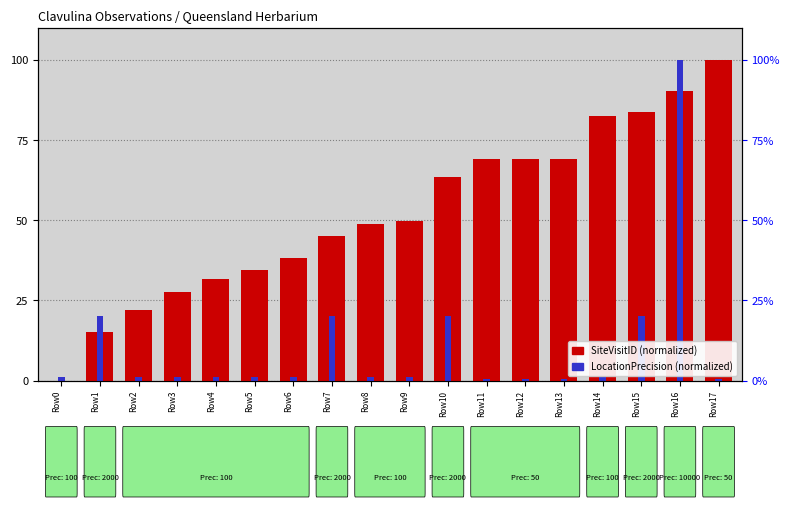

How many bars are there in total?

36